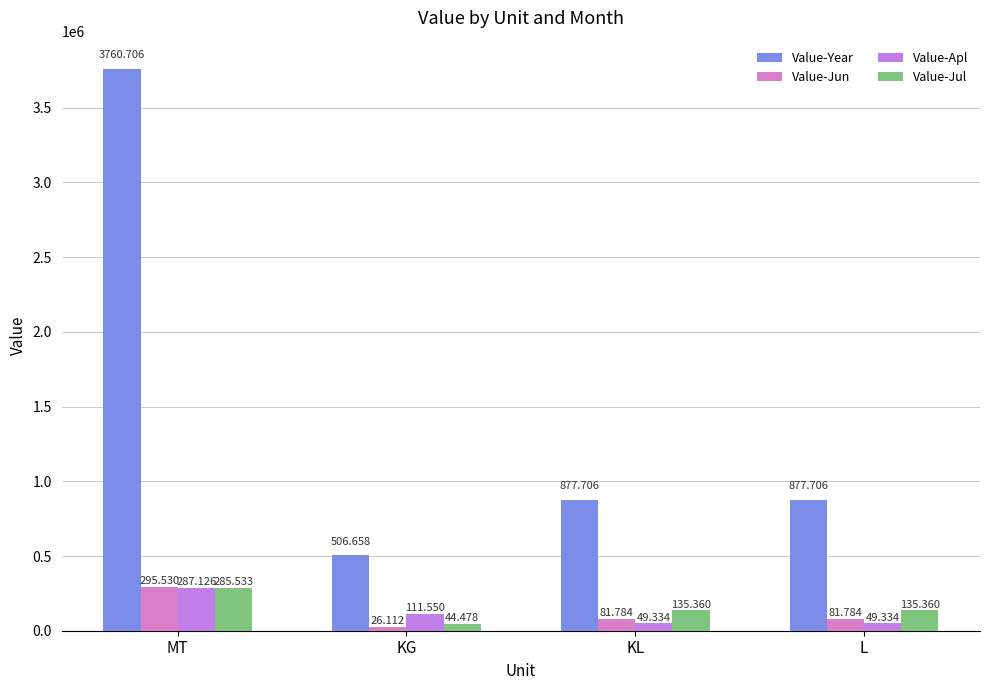

What is the maximum value for Value-Year?

3760706